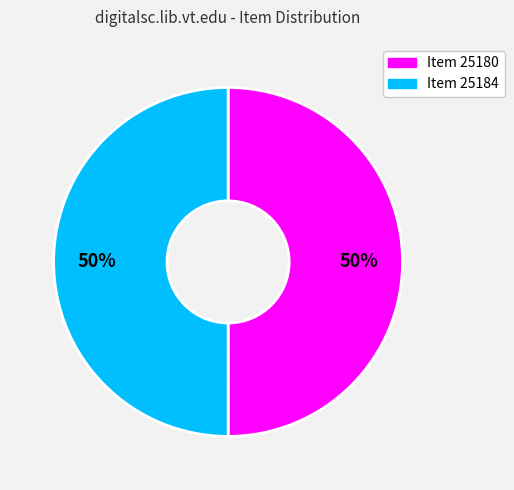

What is the ratio of the value at Item 25180 to the value at Item 25184?

1.0